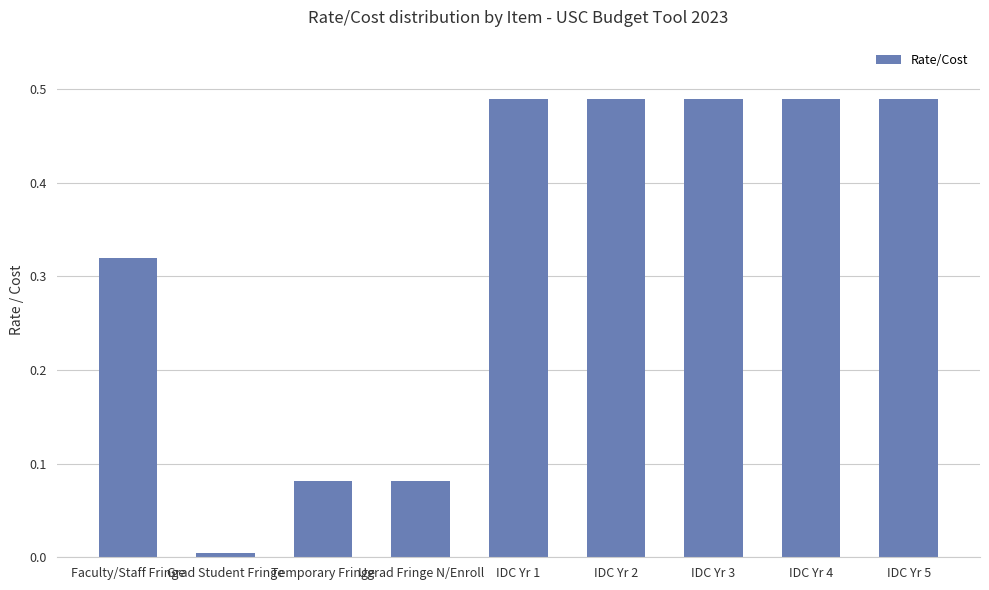

The value at IDC Yr 2 is 0.8. True or false?

False